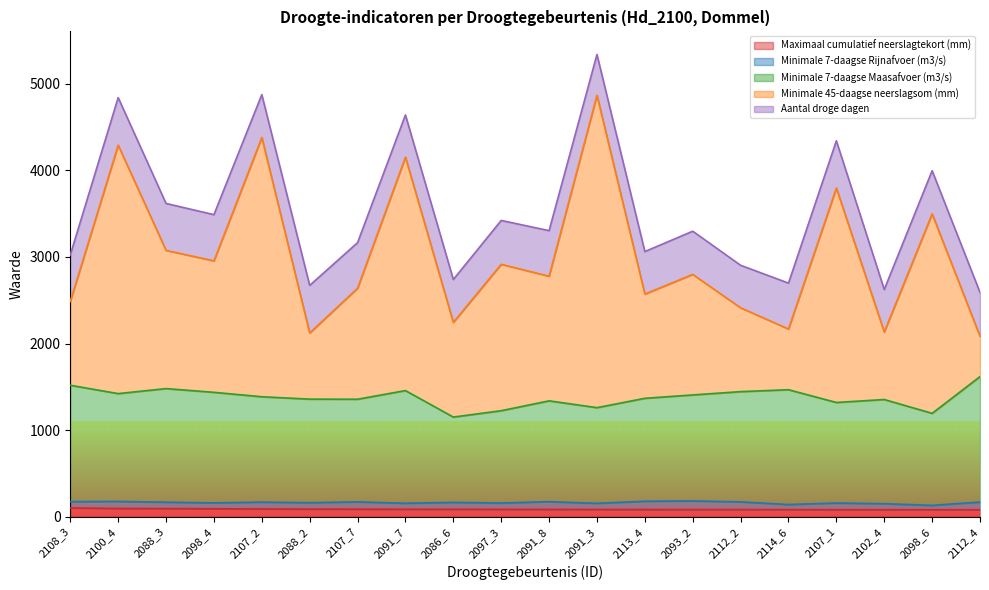

What are all the series names shown in the legend?

Maximaal cumulatief neerslagtekort (mm), Minimale 7-daagse Rijnafvoer (m3/s), Minimale 7-daagse Maasafvoer (m3/s), Minimale 45-daagse neerslagsom (mm), Aantal droge dagen